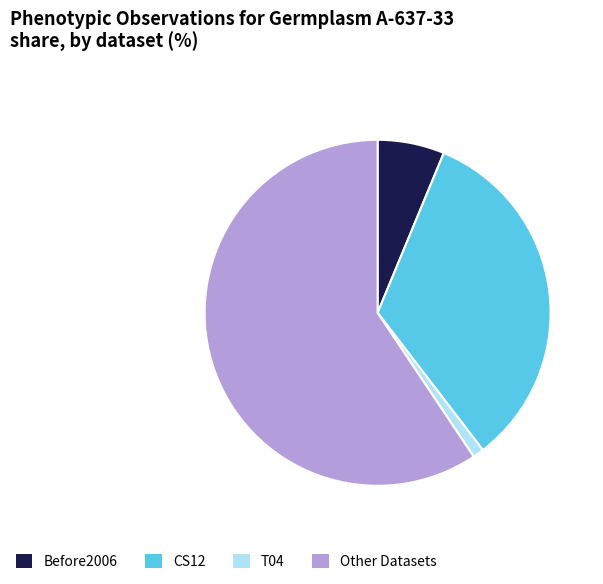

Which category has the smallest portion of the pie?

T04